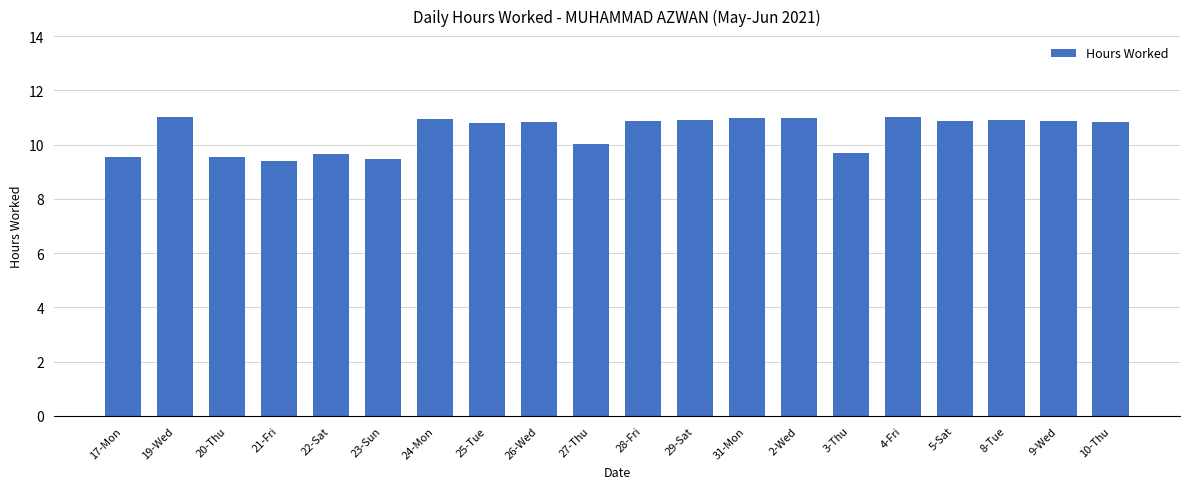

What is the difference between the values at 4-Fri and 17-Mon?

1.4